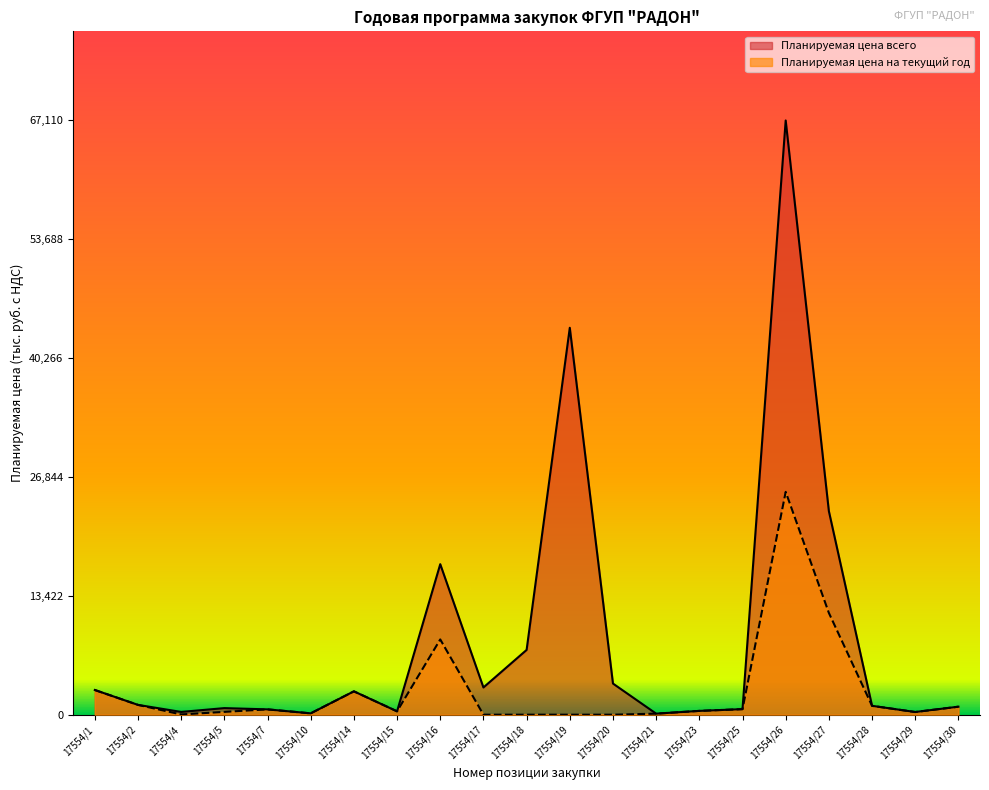

At which category is the sum across all series the highest?

17554/26